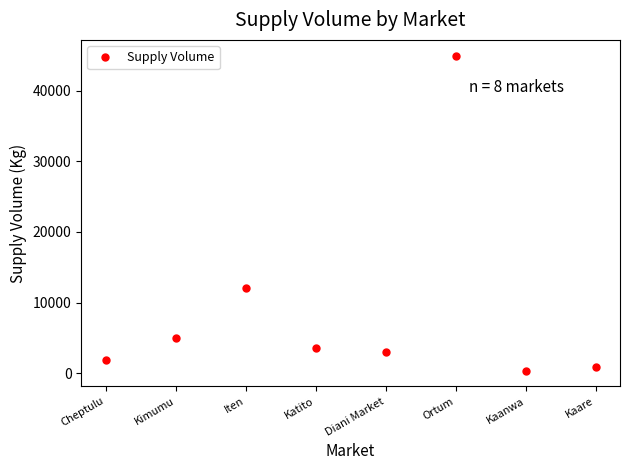

What is the label of the 5th point from the left?

Diani Market